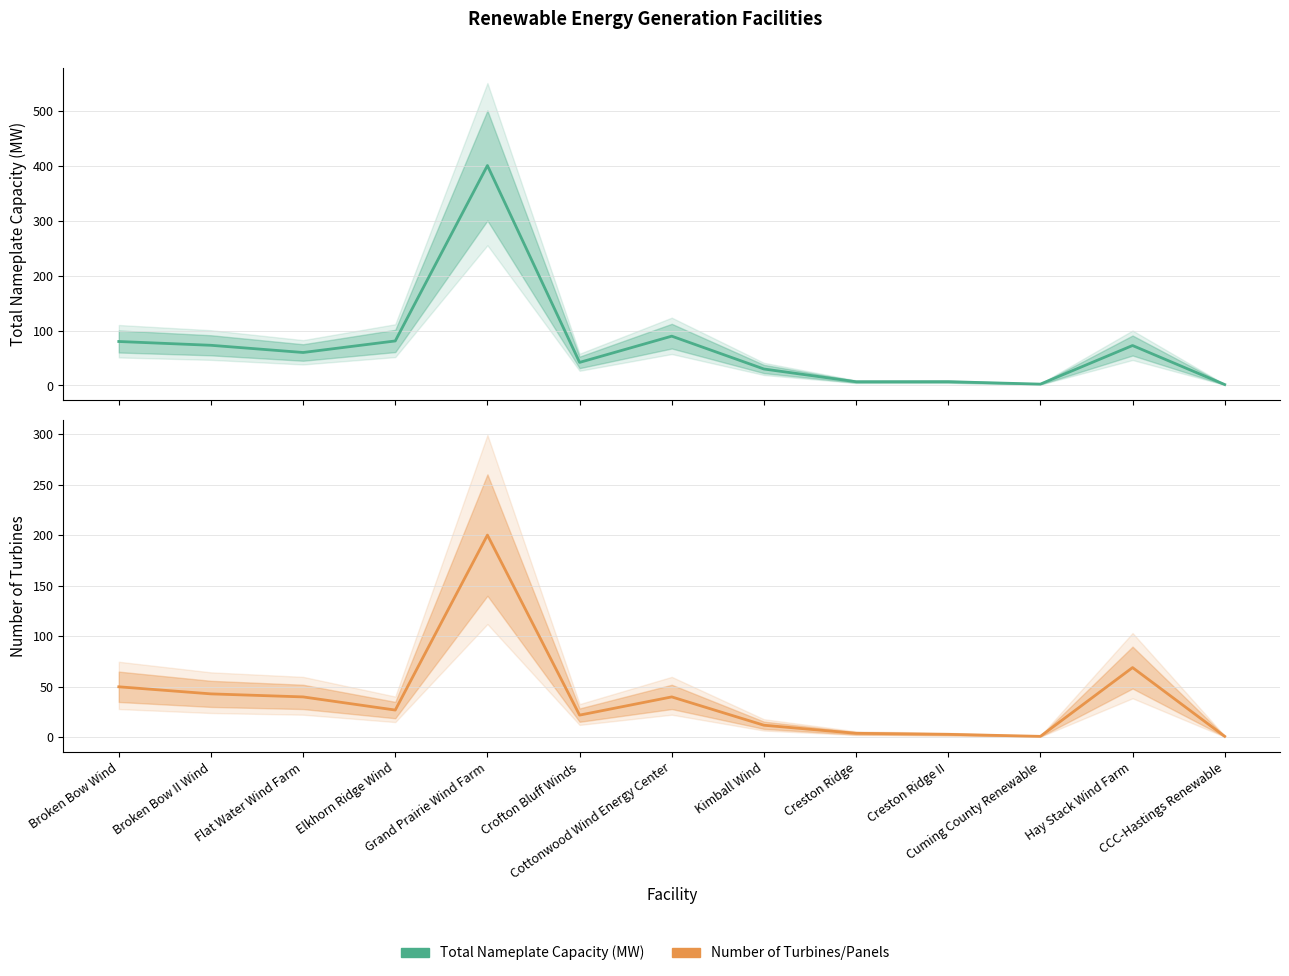

List the series in order of their peak value, lowest first.

Number of Turbines/Panels, Total Nameplate Capacity (MW)